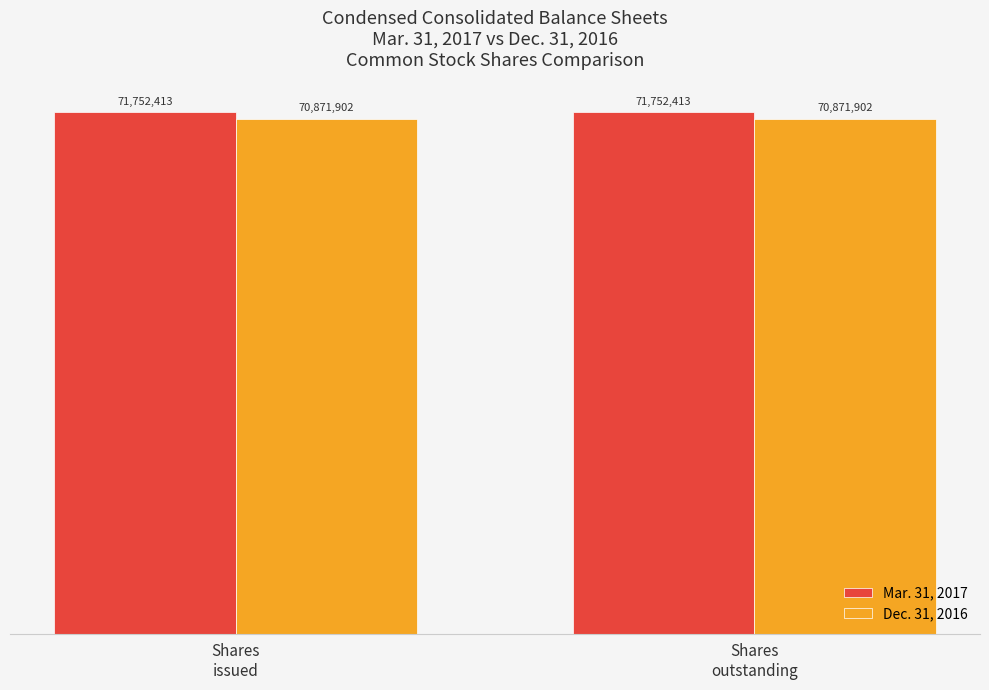

Does the chart contain stacked bars?

No